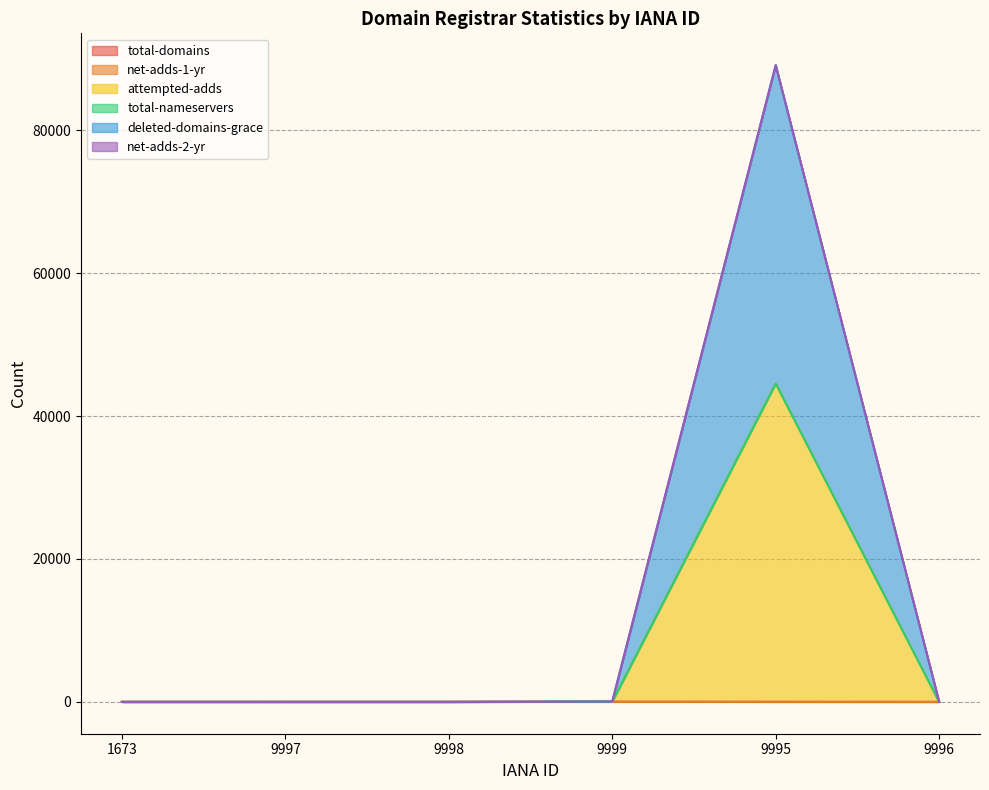

Where is the first local maximum for total-domains?

9999